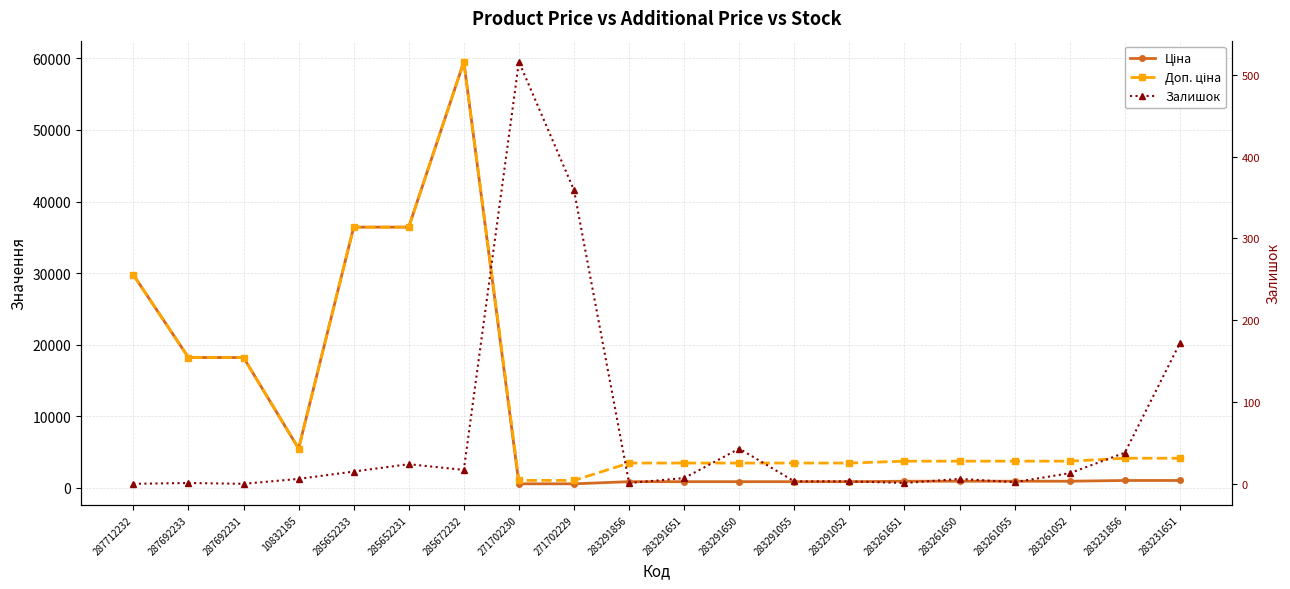

What are all the series names shown in the legend?

Ціна, Доп. ціна, Залишок